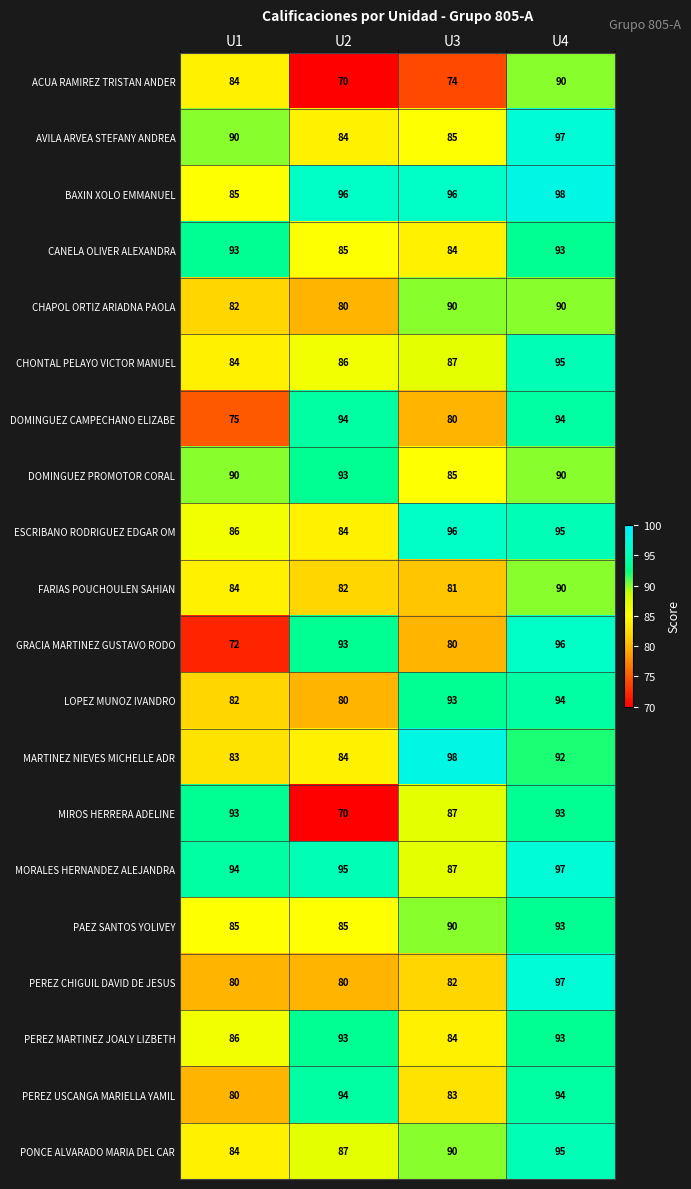

What is the sum of all PAEZ SANTOS YOLIVEY values?

353